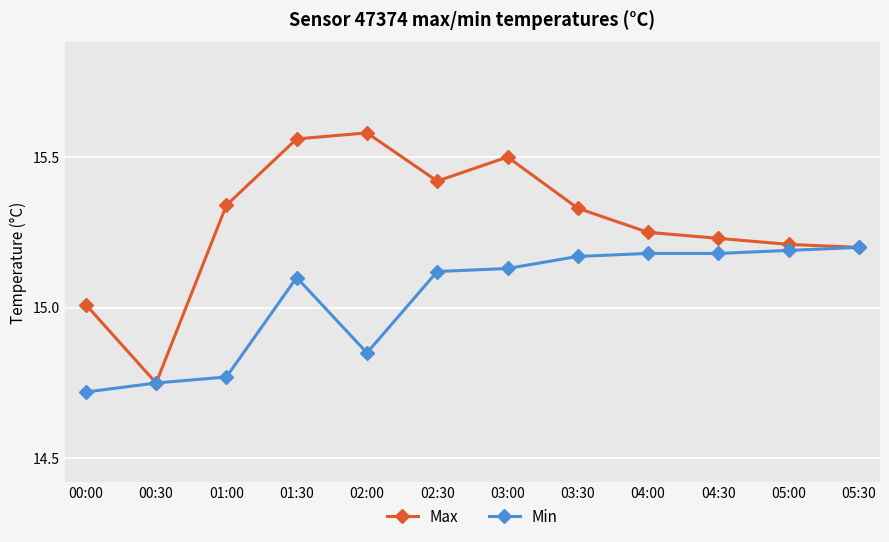

List the series in order of their peak value, lowest first.

Min, Max